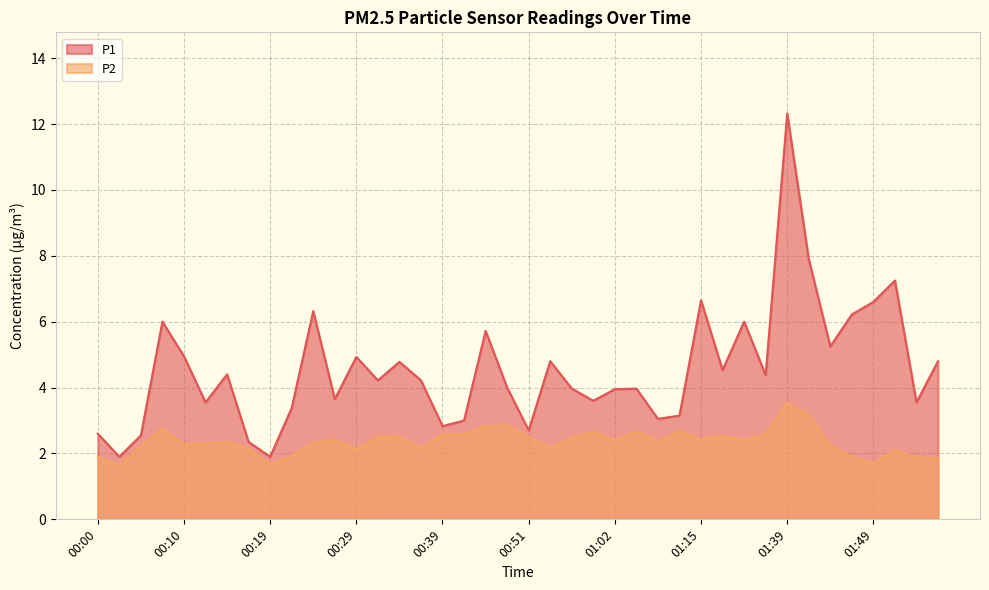

At how many categories does at least one series exceed 1?

40